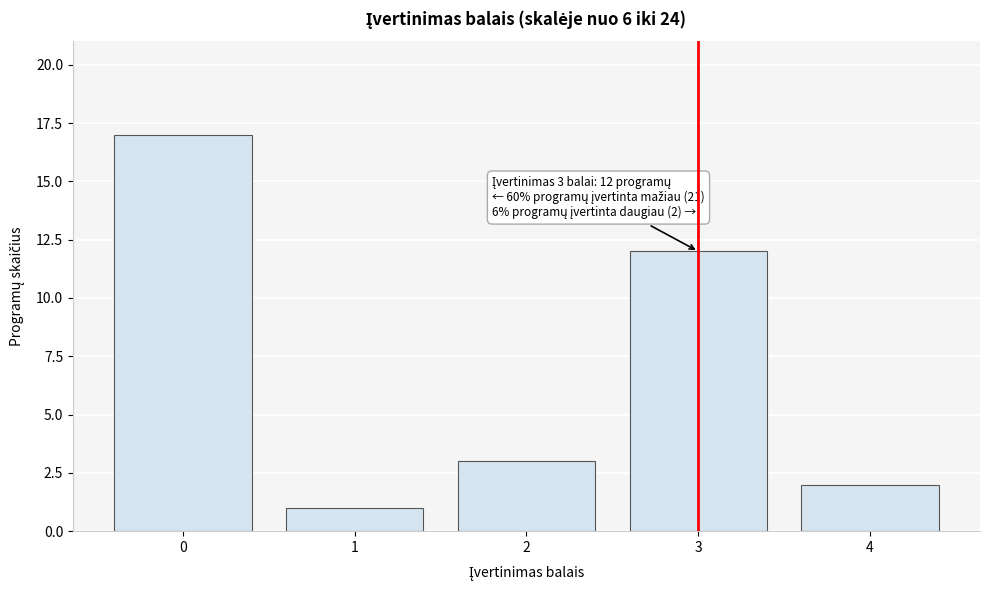

Reading left to right, what are all the values shown in this chart?

17	1	3	12	2